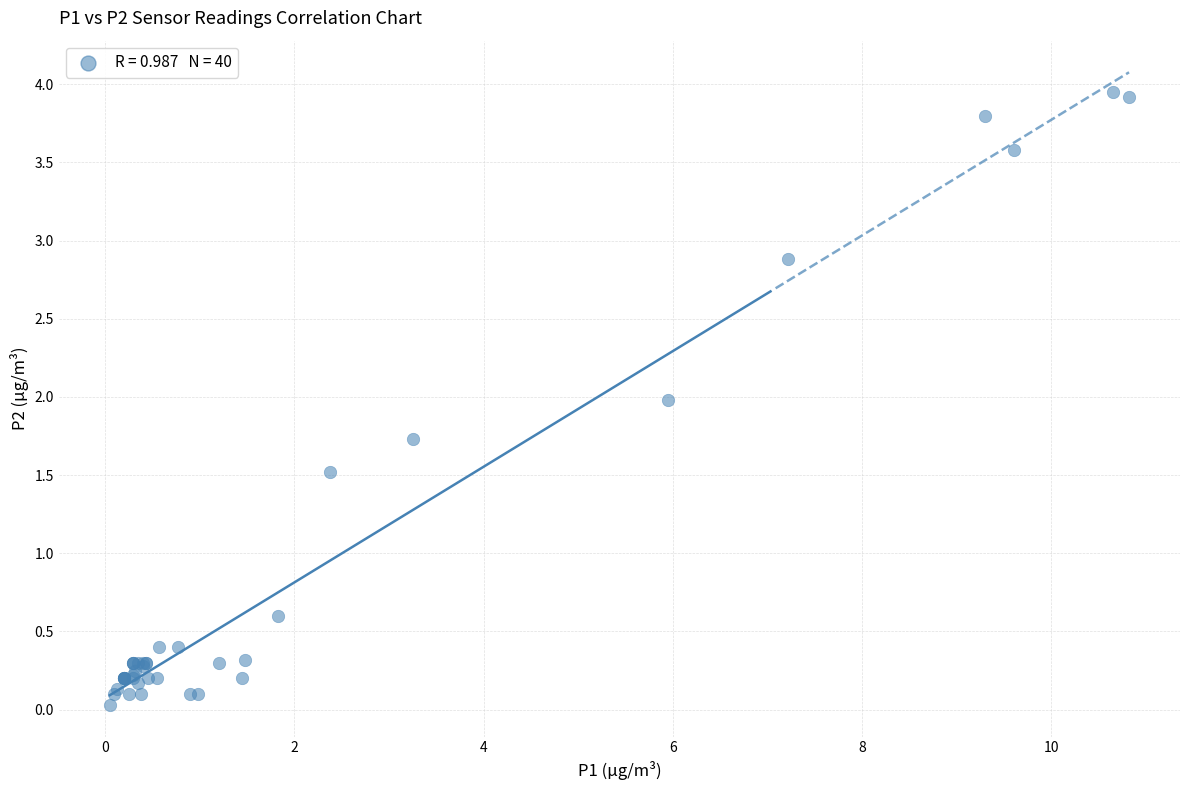

What Y value in the scatter plot is closest to 1?

0.6